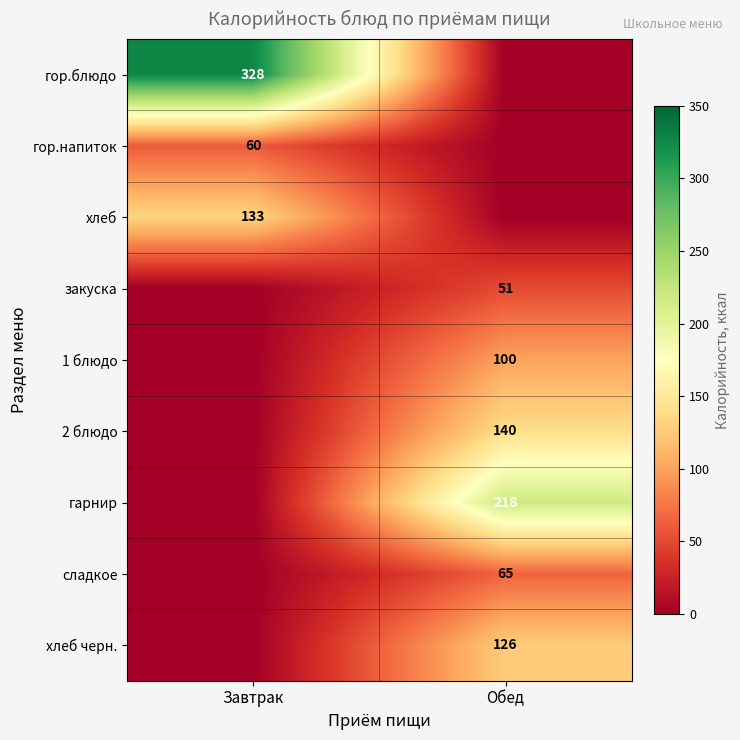

The value of гор.напиток at Завтрак is 60. True or false?

True